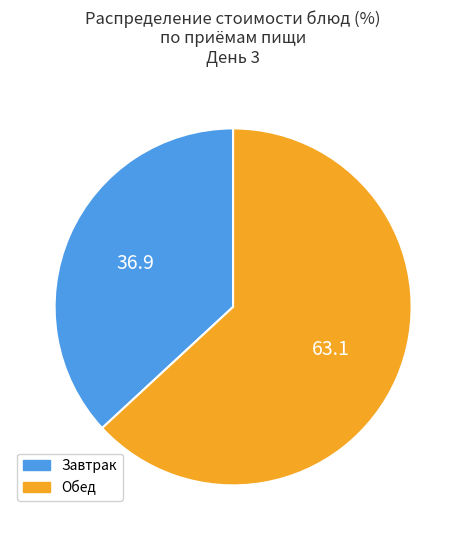

Is there a majority slice in this chart?

Yes